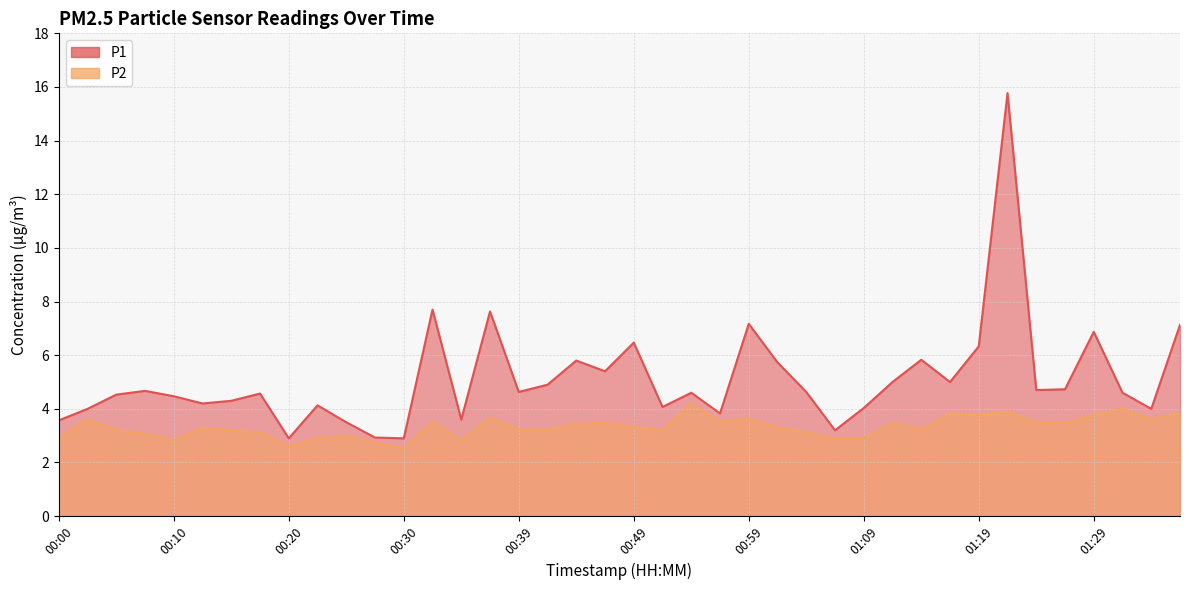

List the series in order of their peak value, lowest first.

P2, P1